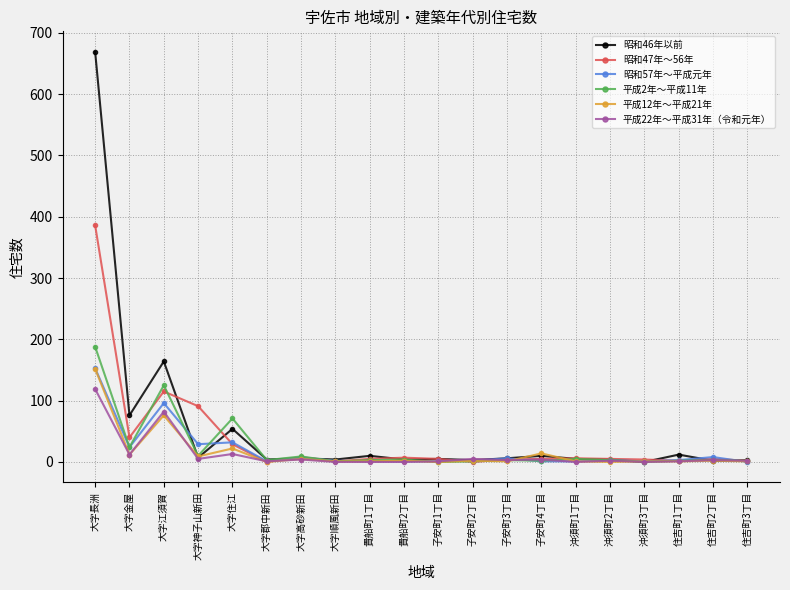

What are all the series names shown in the legend?

昭和46年以前, 昭和47年～56年, 昭和57年～平成元年, 平成2年～平成11年, 平成12年～平成21年, 平成22年～平成31年（令和元年）